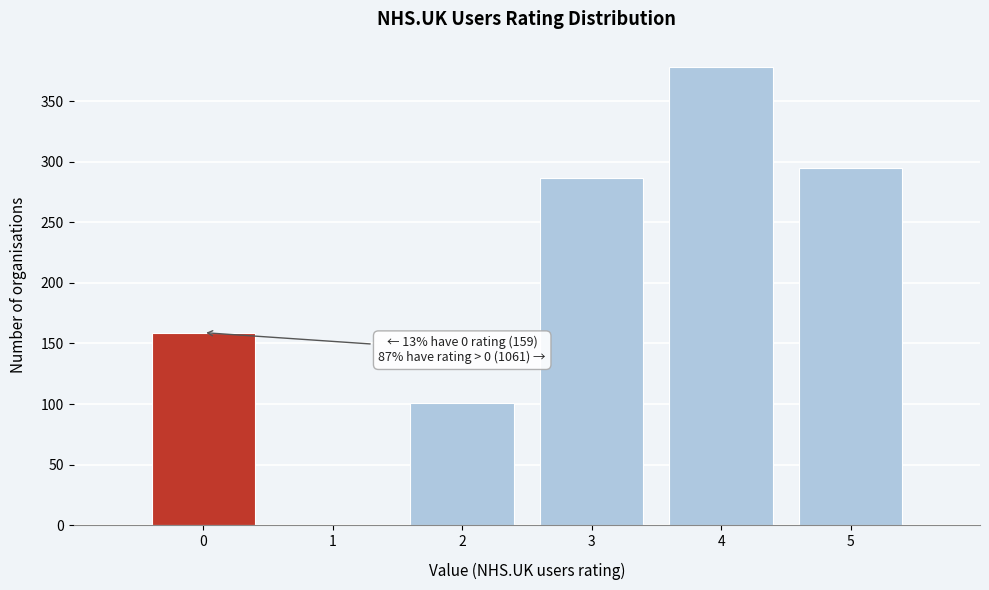

Which range on the x-axis has the tallest bar?

3.5 to 4.5